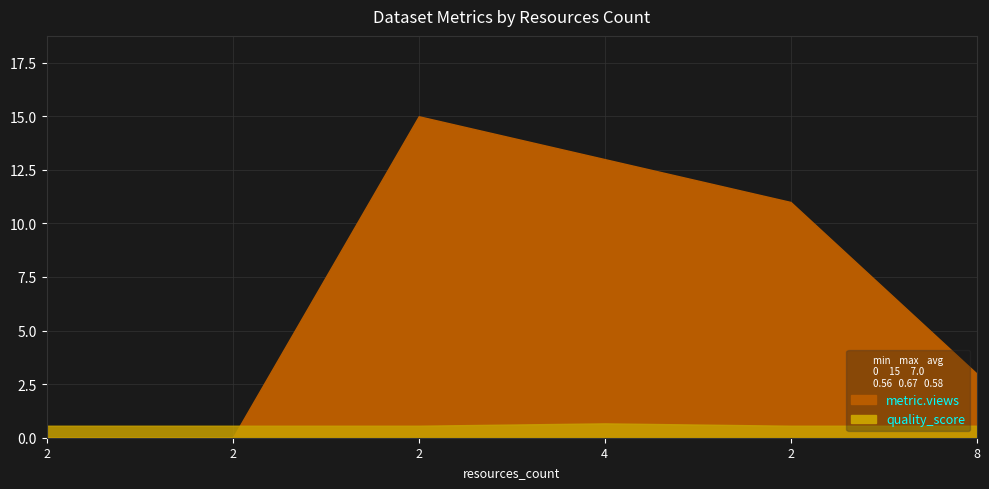

True or false: metric.views has a value of 1.8 at 8.

False